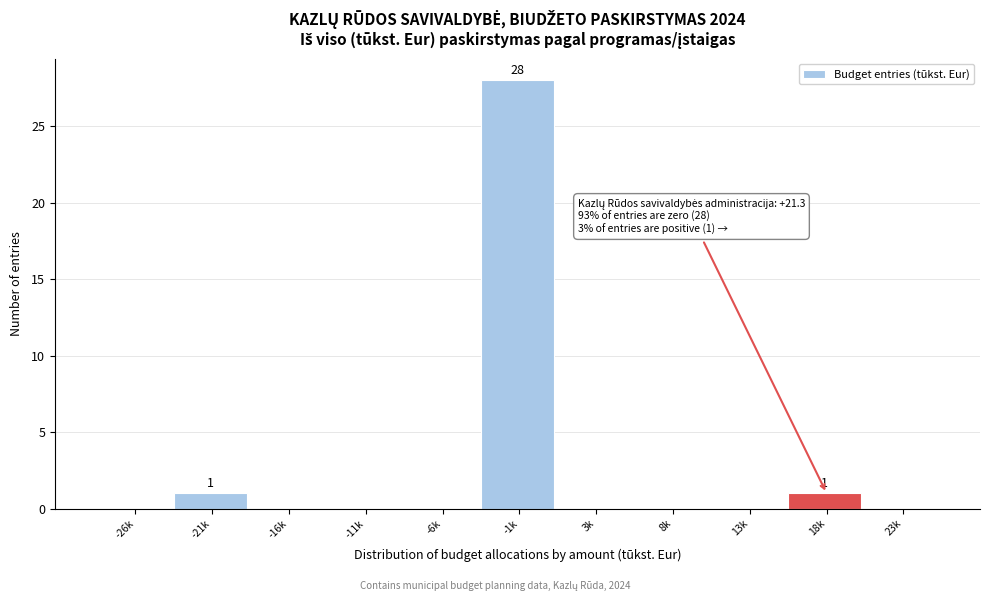

Reading left to right, what are all the values shown in this chart?

-26k=0	-21k=1	-16k=0	-11k=0	-6k=0	-1k=28	3k=0	8k=0	13k=0	18k=1	23k=0